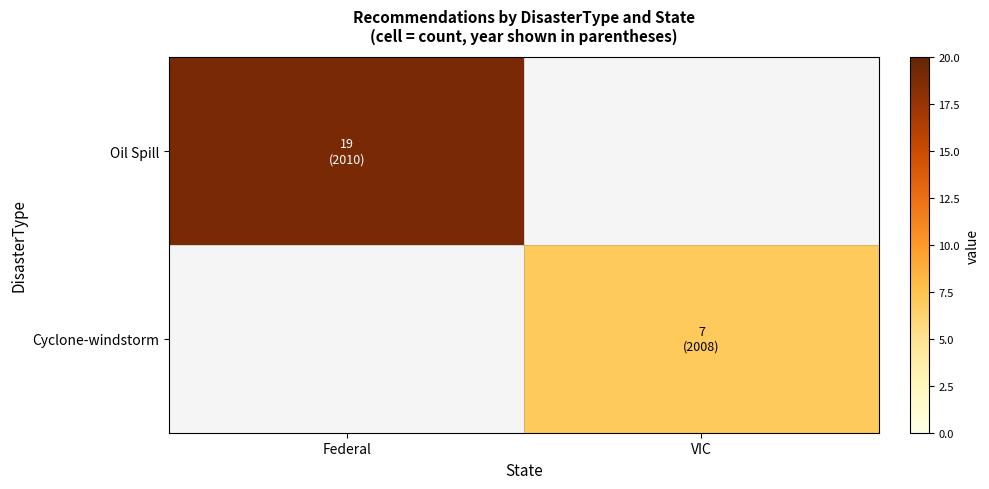

Is the value of Oil Spill at Federal greater than the value of Cyclone-windstorm at VIC?

Yes